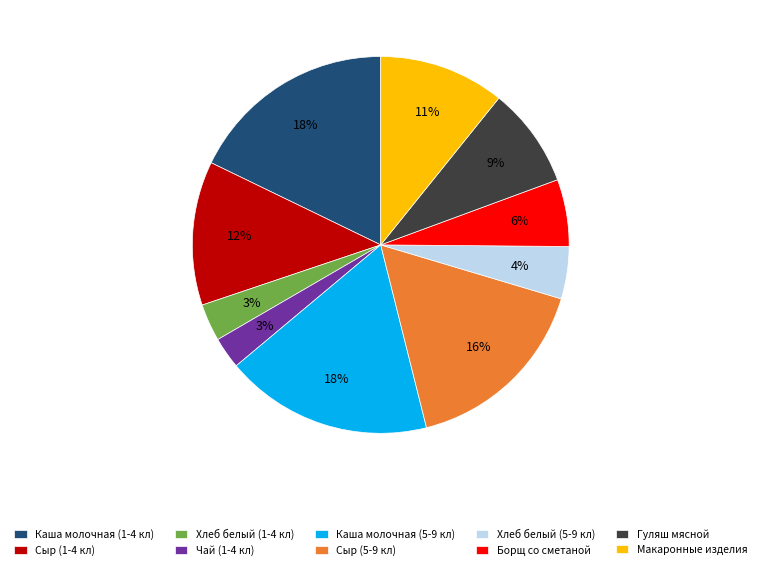

To the nearest percent, what is the difference between the largest and smallest slice percentages?

15%